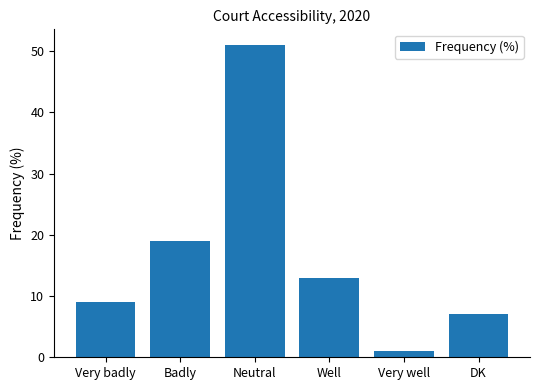

Reading left to right, what are all the values shown in this chart?

Very badly=9	Badly=19	Neutral=51	Well=13	Very well=1	DK=7